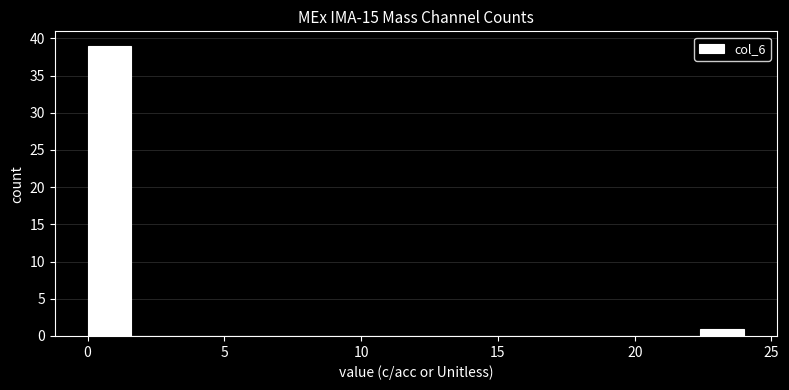

Around what value on the x-axis is the tallest bar? Give the approximate position of its centre, as read against the axis.

1.0